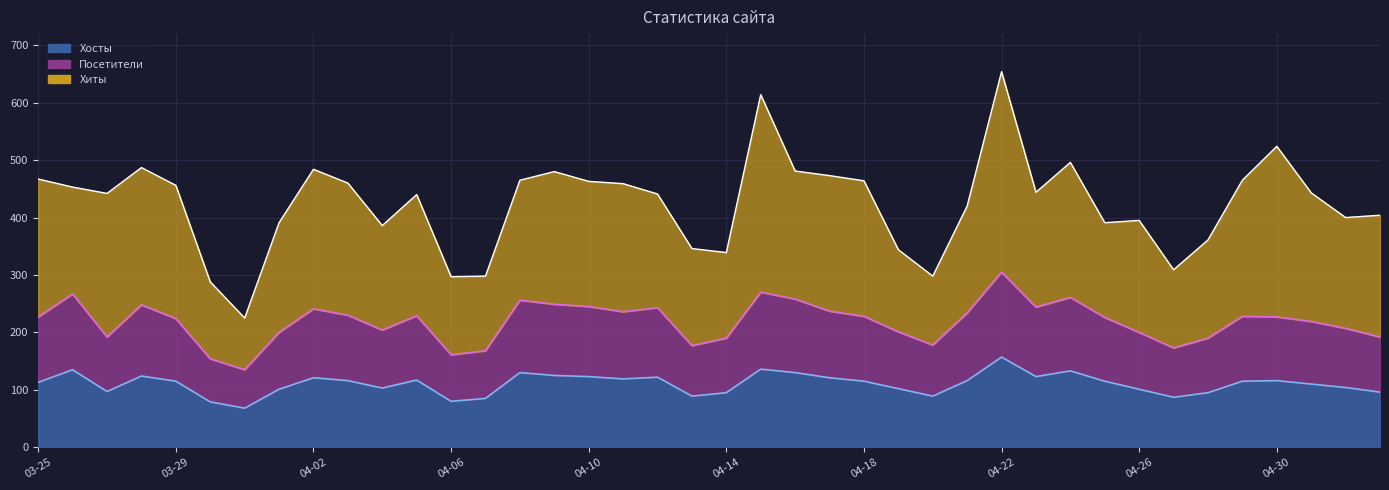

How many interior local valleys does the Посетители series have?

9